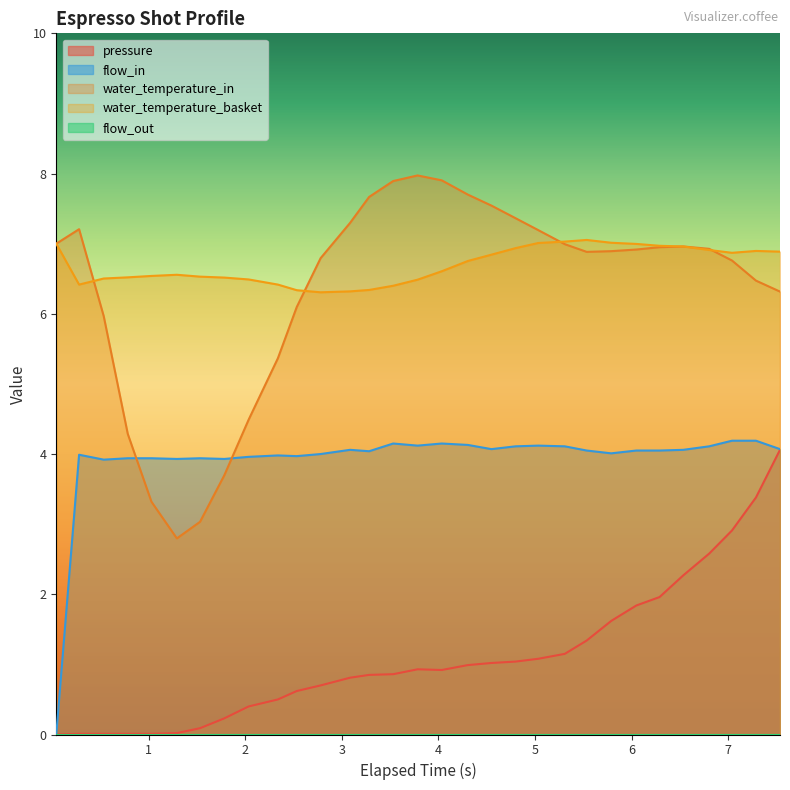

What is the value of the pressure point at the 22nd from the left?

1.1